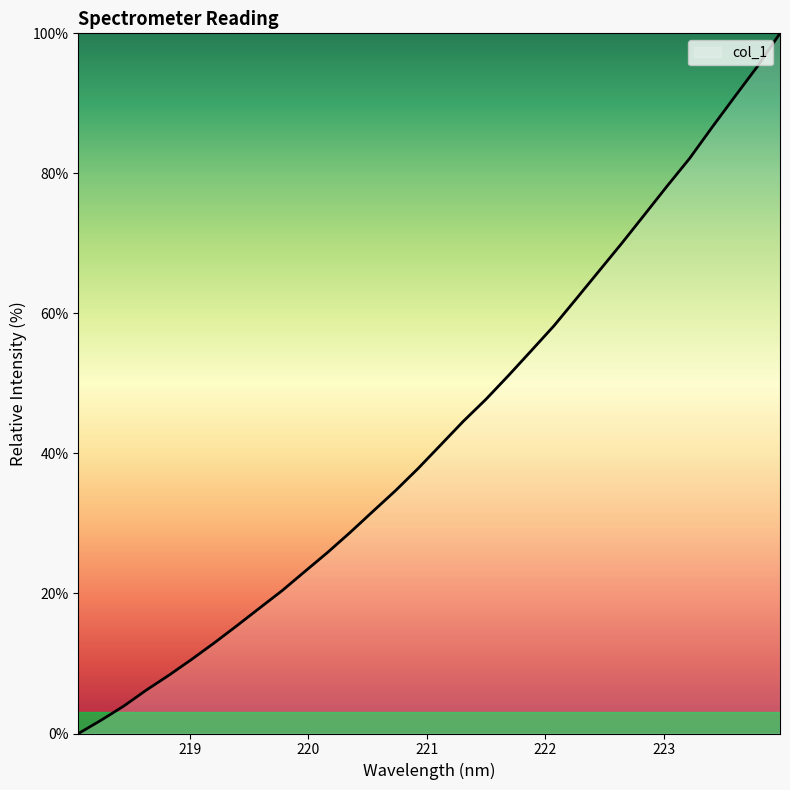

How many values are below 41?

16